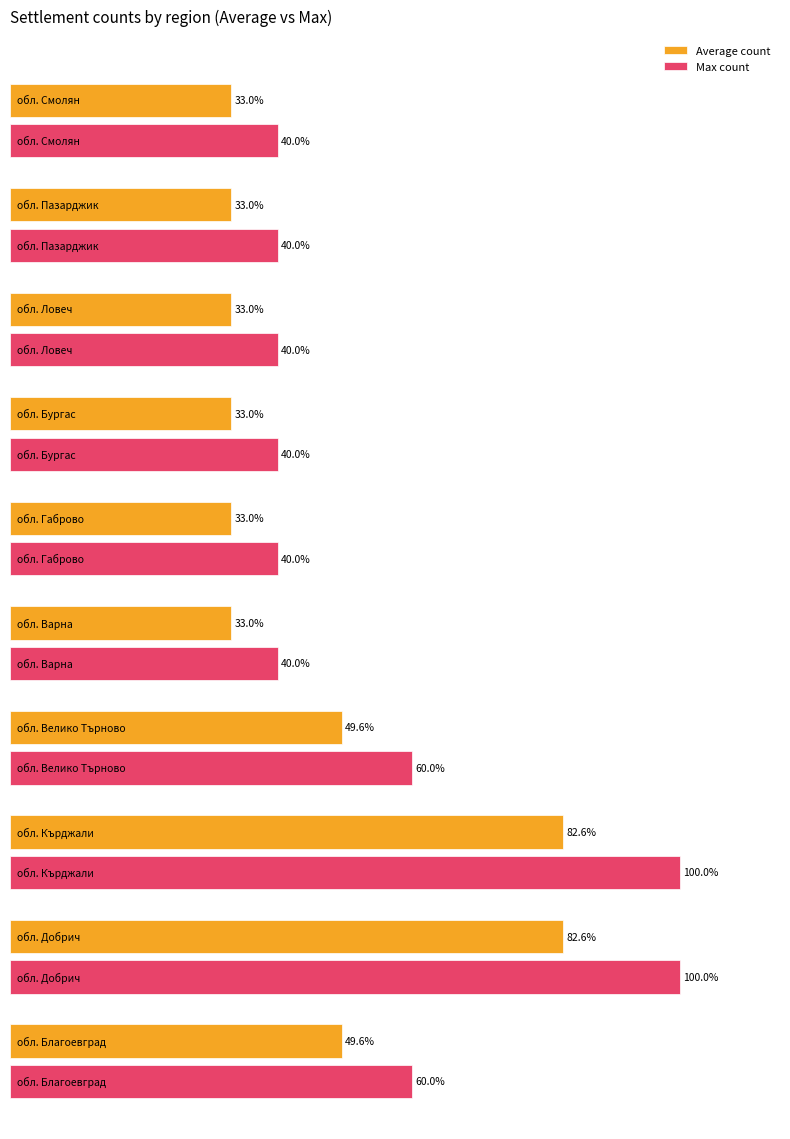

What are all the series names shown in the legend?

Average count, Max count